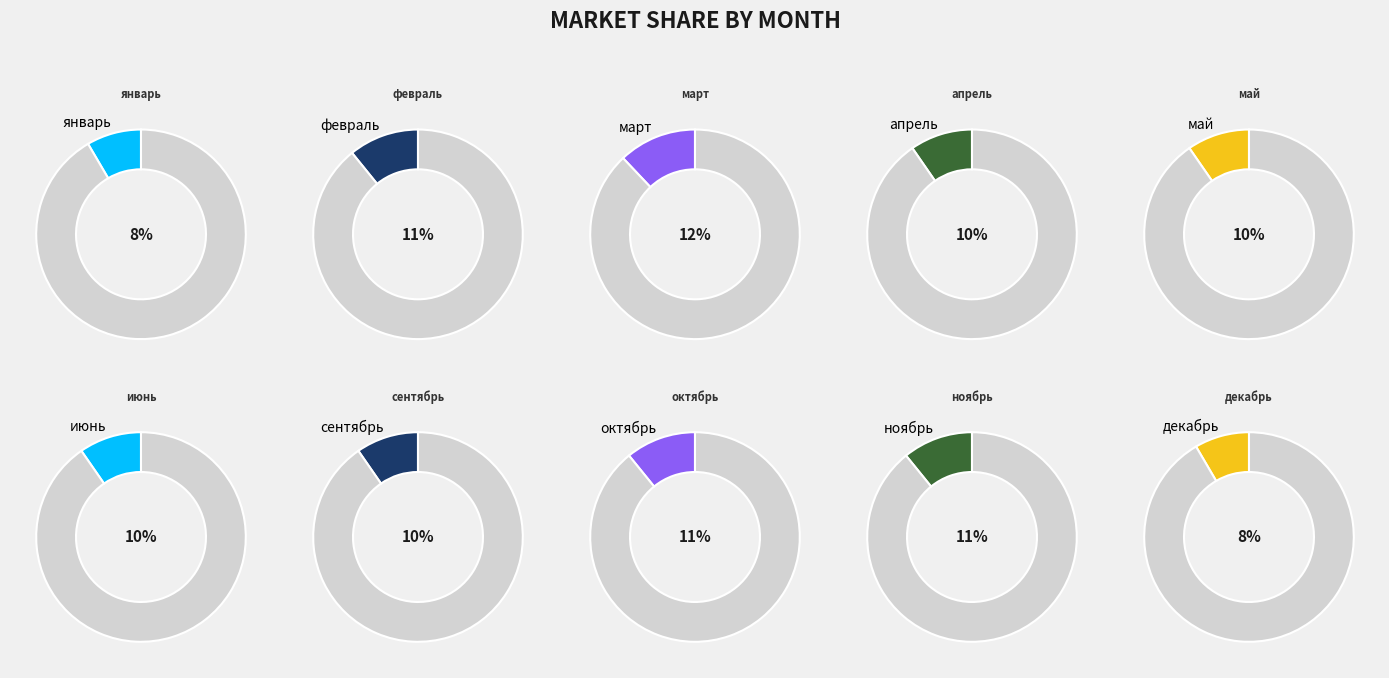

Which has a higher value, июнь or апрель?

июнь